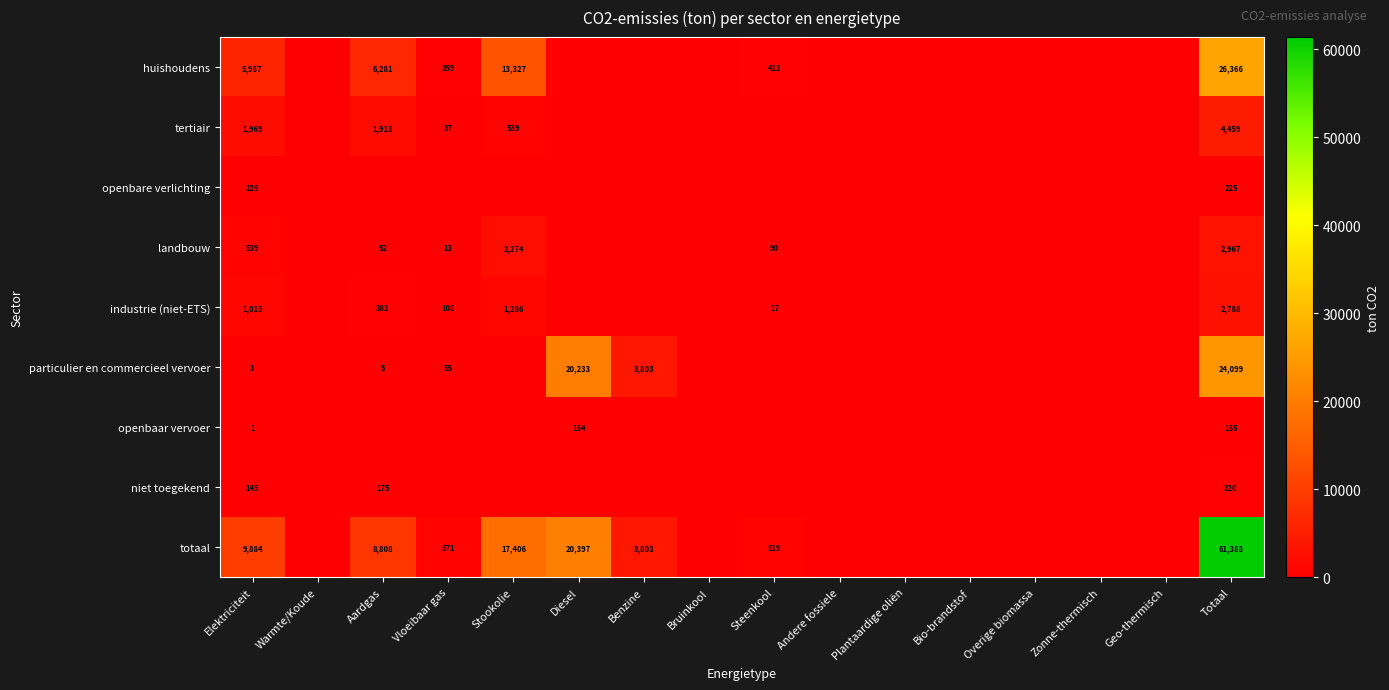

The tertiair series shows 690 at Aardgas. True or false?

False